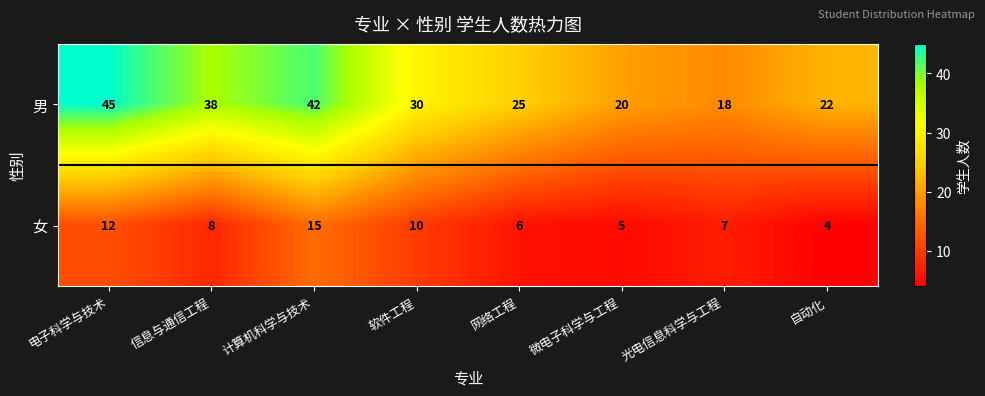

What is the maximum value shown in the chart?

45